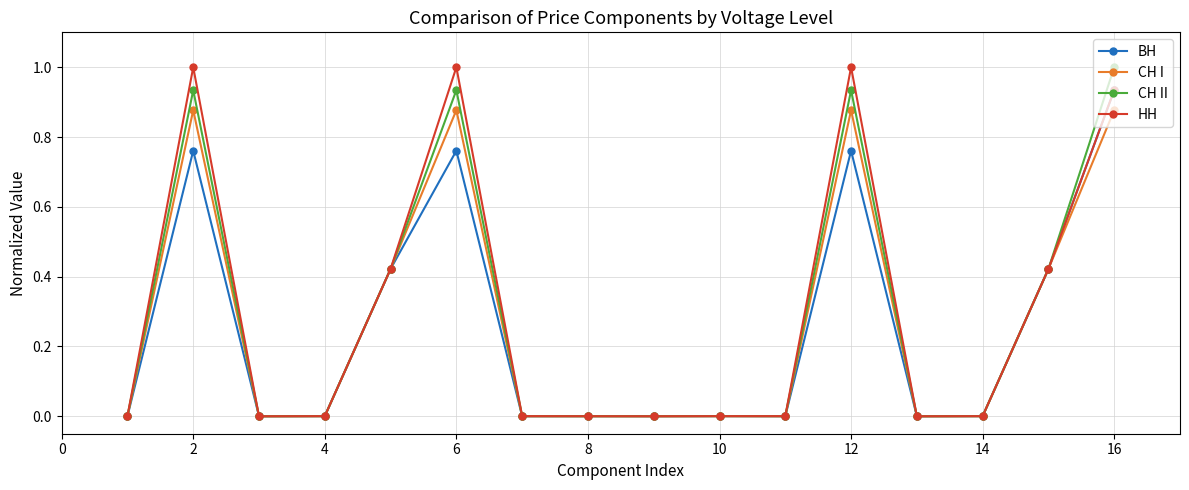

True or false: СН I has more than 2 interior local peaks.

True